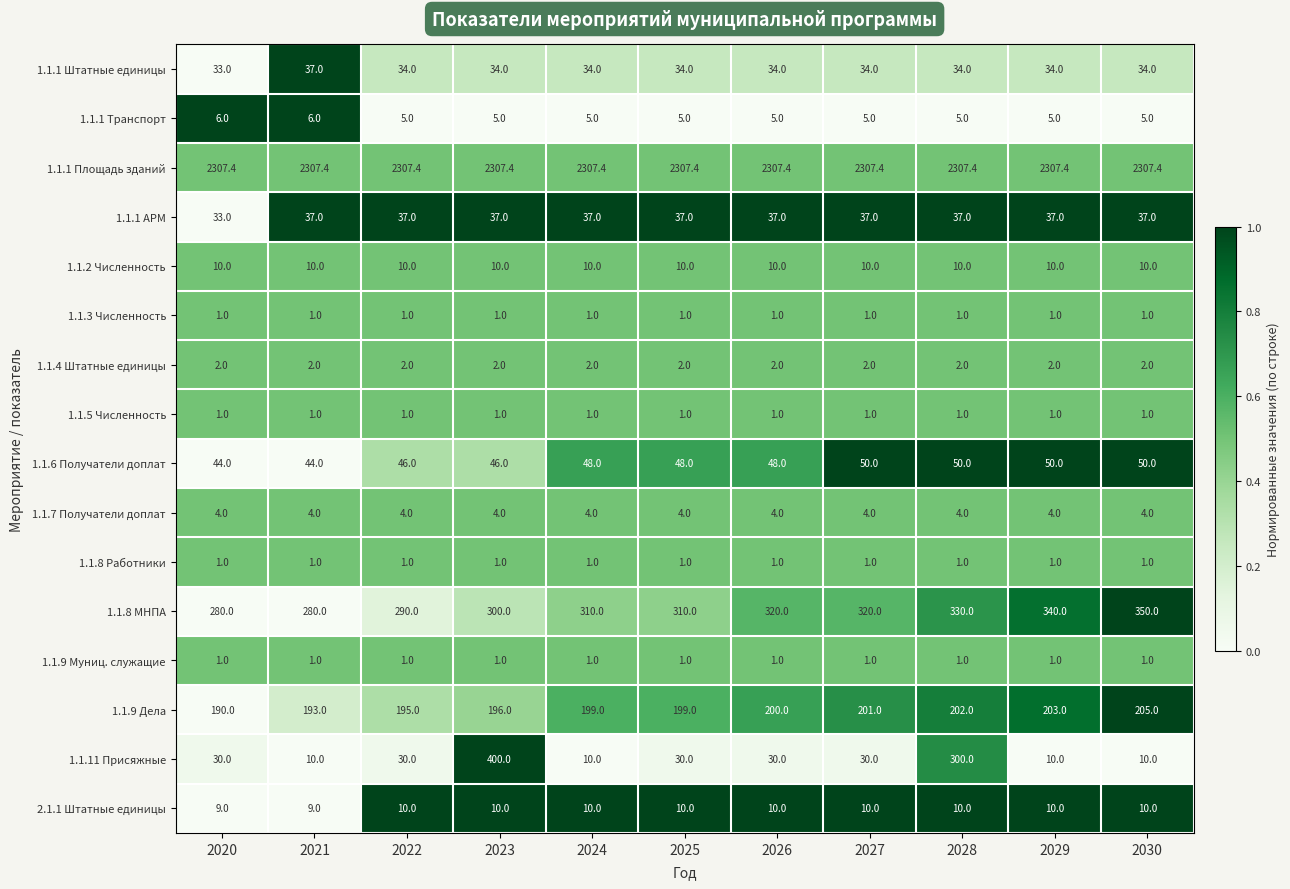

What is the approximate value of 1.1.7 Получатели доплат at 2024?

4.0